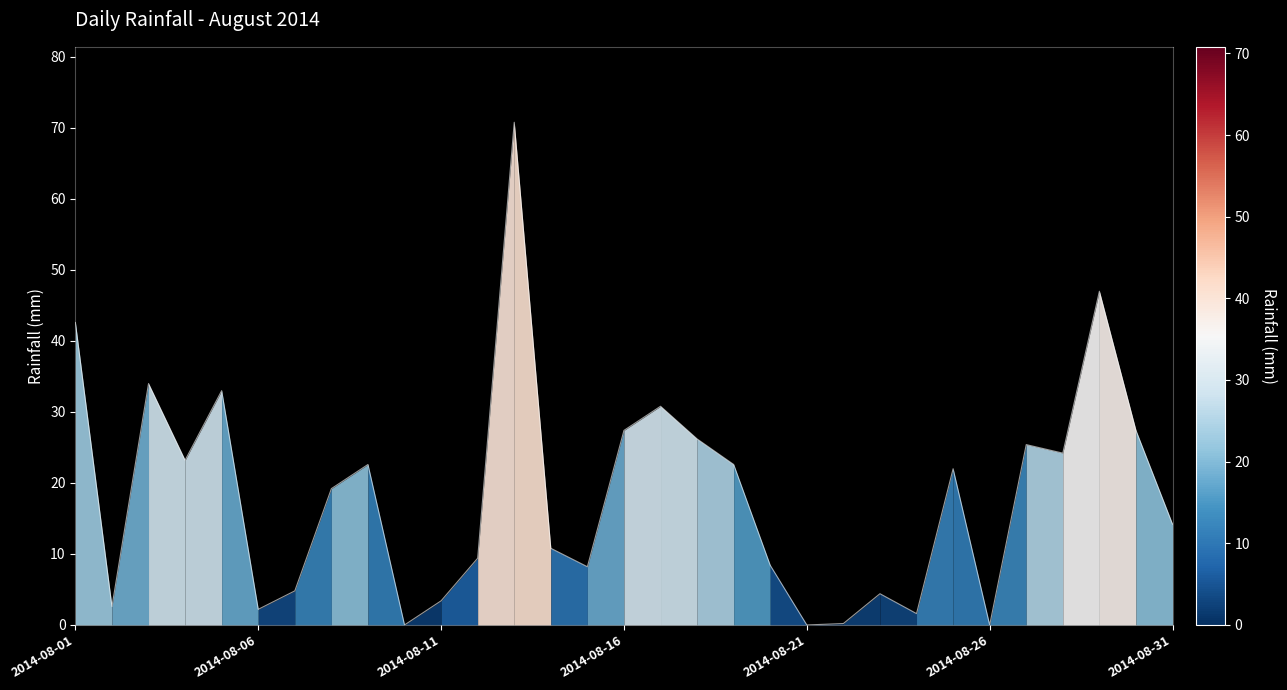

What is the maximum value shown in the chart?

70.8